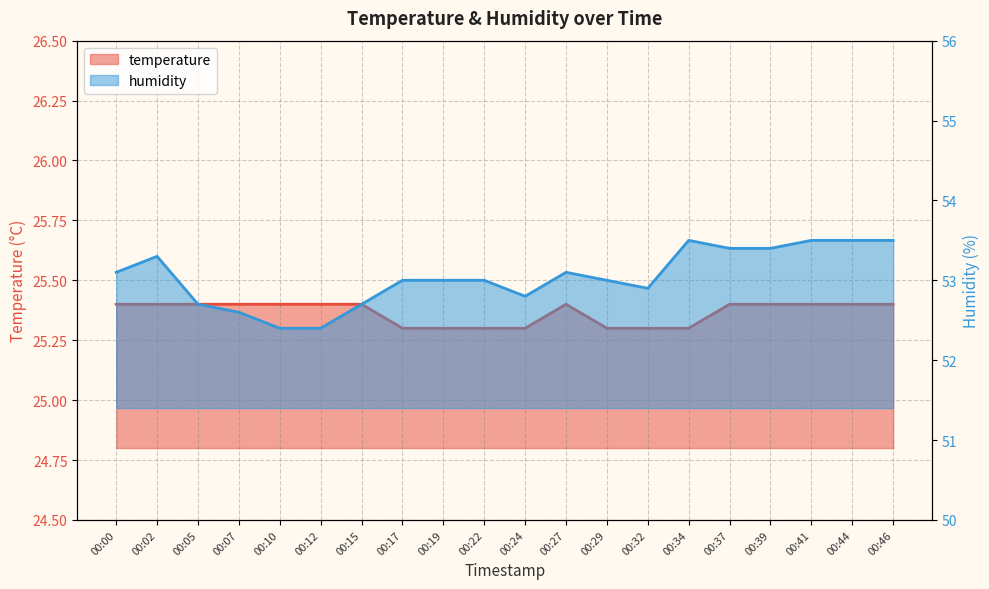

Which label corresponds to the smallest value in the chart?

00:17